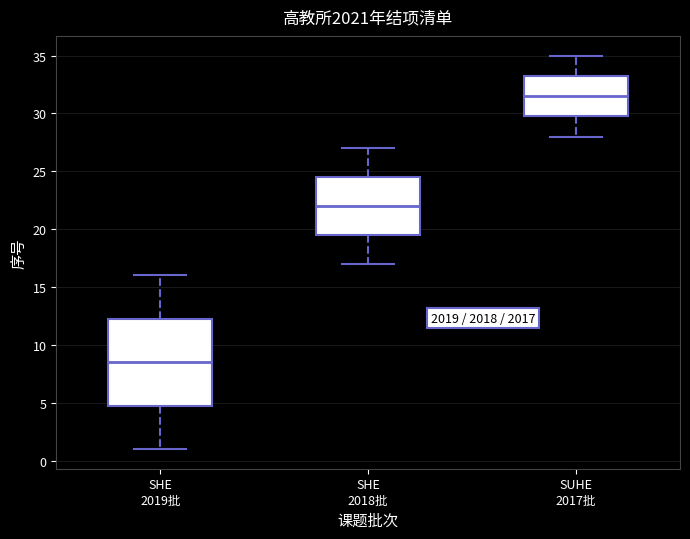

Which box has the highest median line?

SUHE 2017批